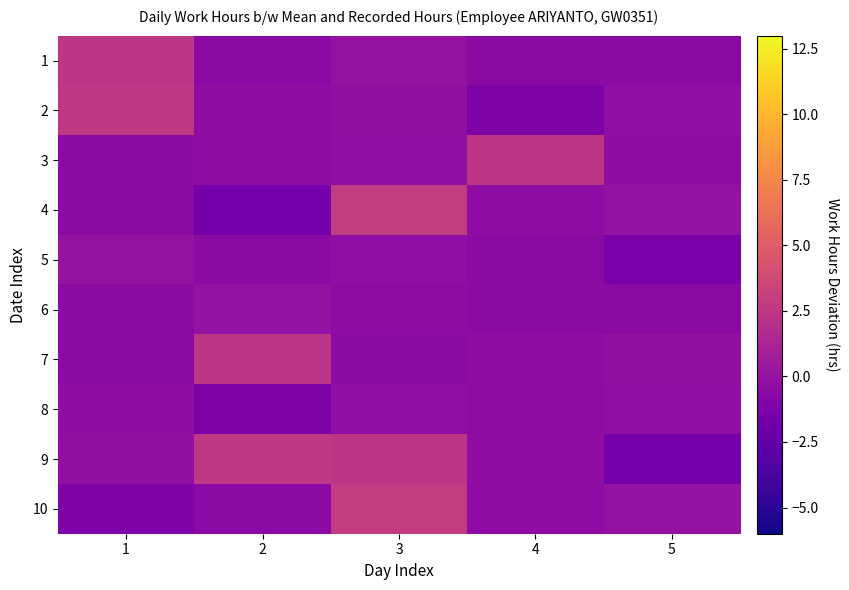

Reading left to right, what are all the values shown in this chart?

1: 1=2.4	2=-0.5	3=0.1	4=-0.5	5=-0.5
2: 1=2.6	2=-0.3	3=-0.2	4=-1.2	5=-0.3
3: 1=-0.5	2=-0.4	3=-0.3	4=2.4	5=-0.4
4: 1=-0.5	2=-1.8	3=2.9	4=-0.4	5=-0.0
5: 1=0.1	2=-0.5	3=-0.3	4=-0.5	5=-1.5
6: 1=-0.5	2=0.0	3=-0.4	4=-0.5	5=-0.5
7: 1=-0.5	2=2.4	3=-0.5	4=-0.3	5=-0.2
8: 1=-0.3	2=-1.2	3=-0.3	4=-0.4	5=-0.3
9: 1=-0.2	2=2.6	3=2.4	4=-0.4	5=-1.8
10: 1=-1.2	2=-0.5	3=2.9	4=-0.4	5=-0.0